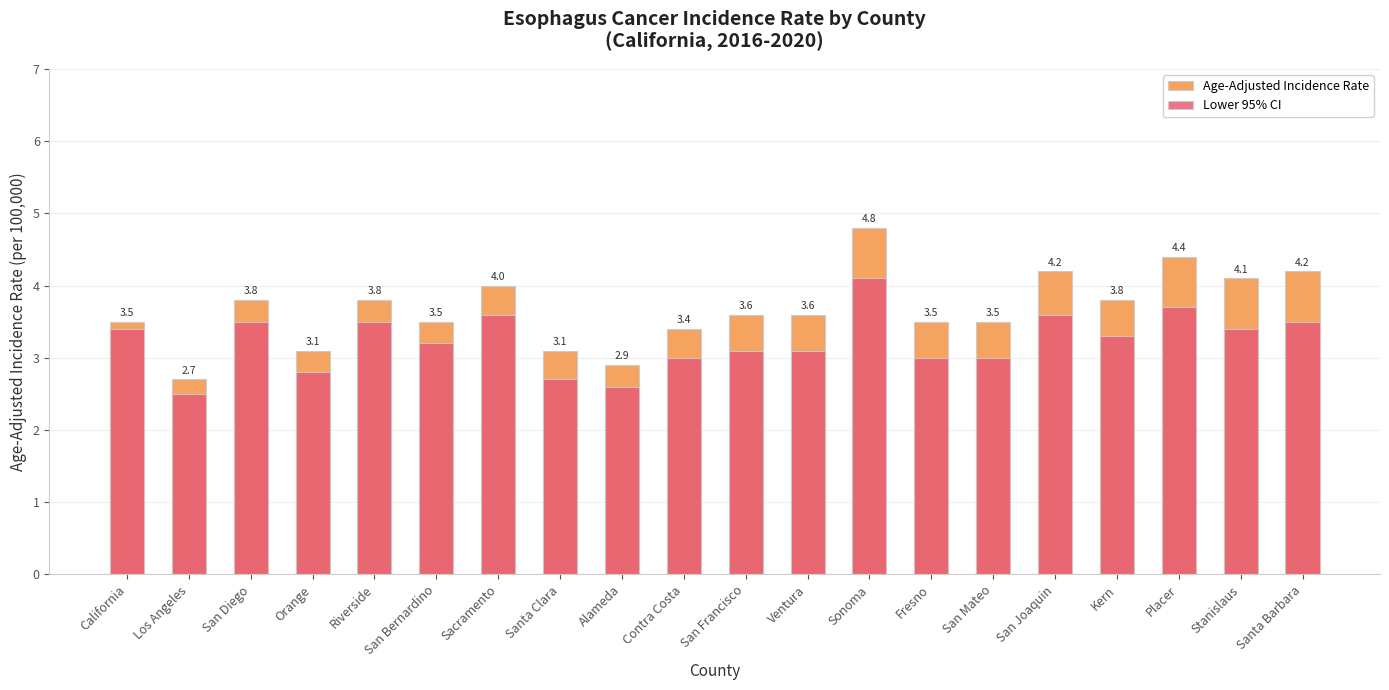

Are the bars horizontal?

No